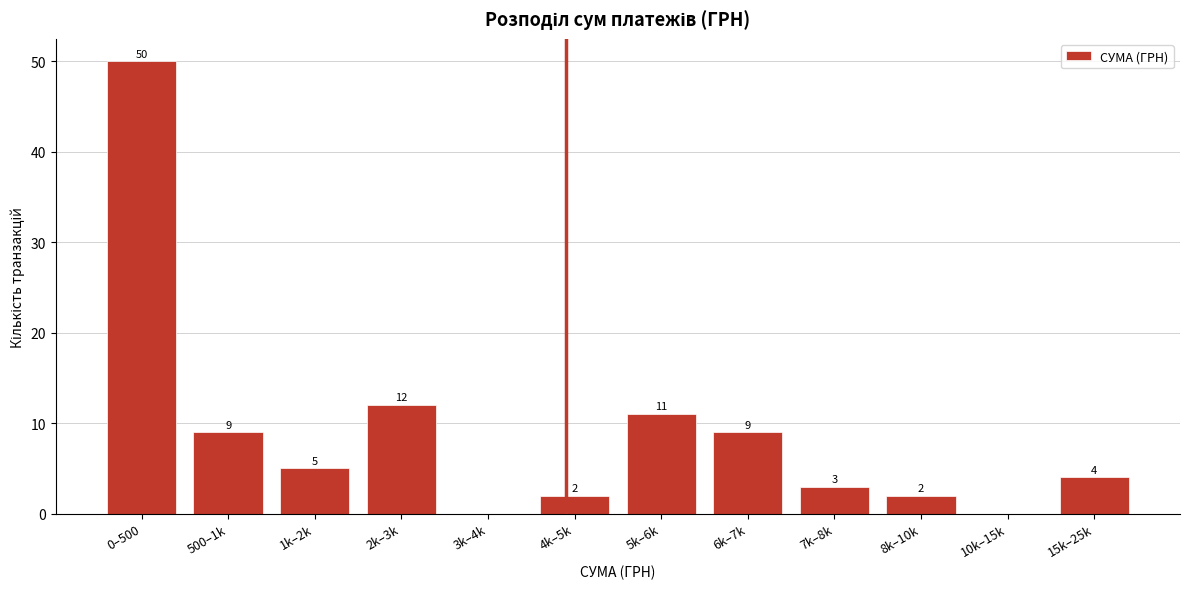

Reading left to right, list all the values displayed in this chart.

0–500=50	500–1k=9	1k–2k=5	2k–3k=12	3k–4k=0	4k–5k=2	5k–6k=11	6k–7k=9	7k–8k=3	8k–10k=2	10k–15k=0	15k–25k=4